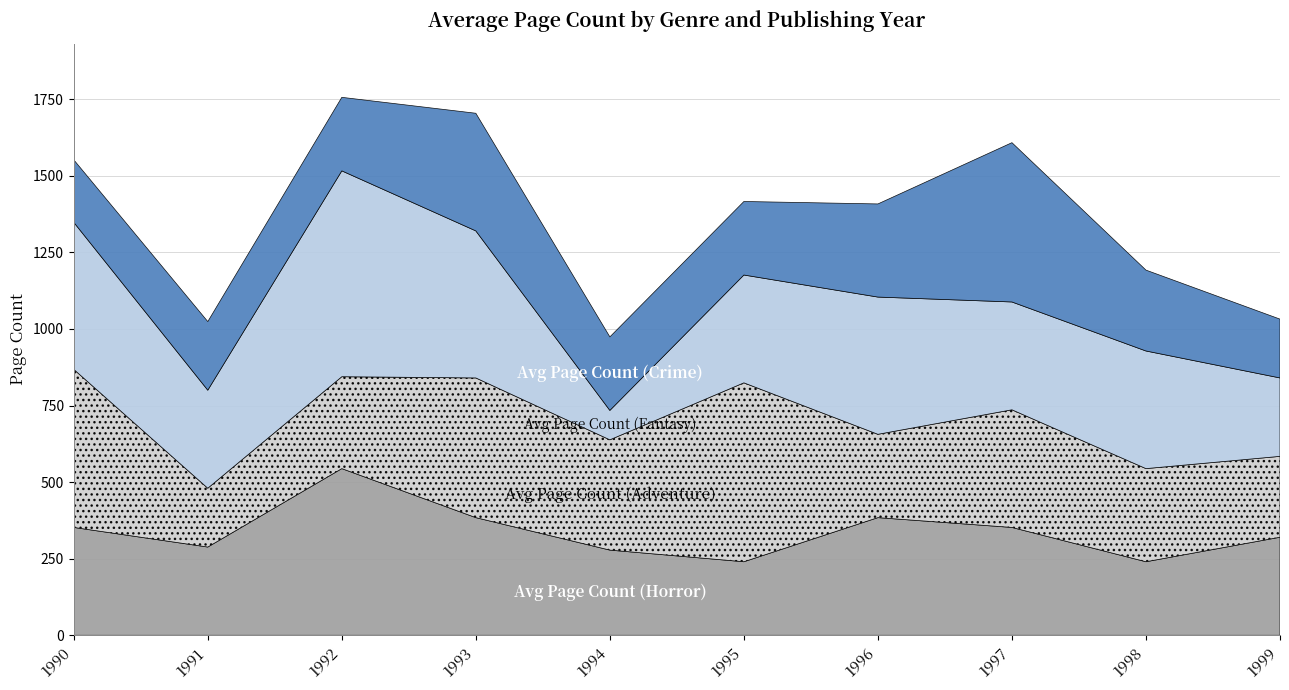

Reading left to right, extract all data points from this chart.

Avg Page Count (Horror): 352	288	544	384	278	240	384	352	240	320
Avg Page Count (Adventure): 516	192	300	456	360	584	272	384	304	264
Avg Page Count (Fantasy): 480	320	672	480	96	352	448	352	384	256
Avg Page Count (Crime): 204	224	240	384	240	240	304	520	264	192